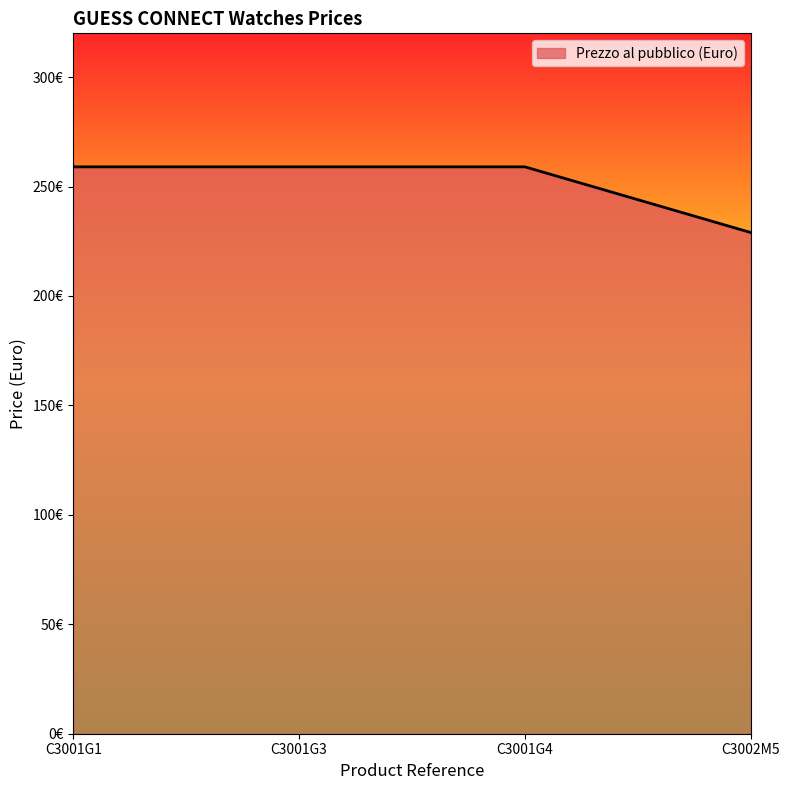

What is the sum of the values at C3002M5 and C3001G1?

488